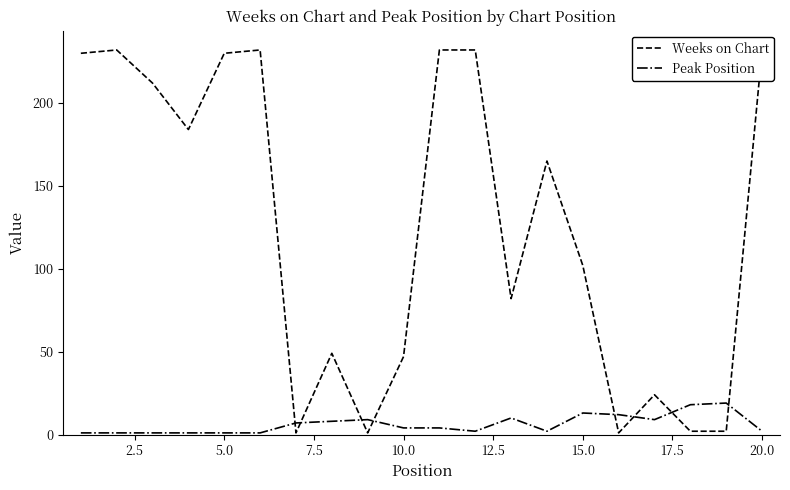

List the series in order of their peak value, highest first.

Weeks on Chart, Peak Position